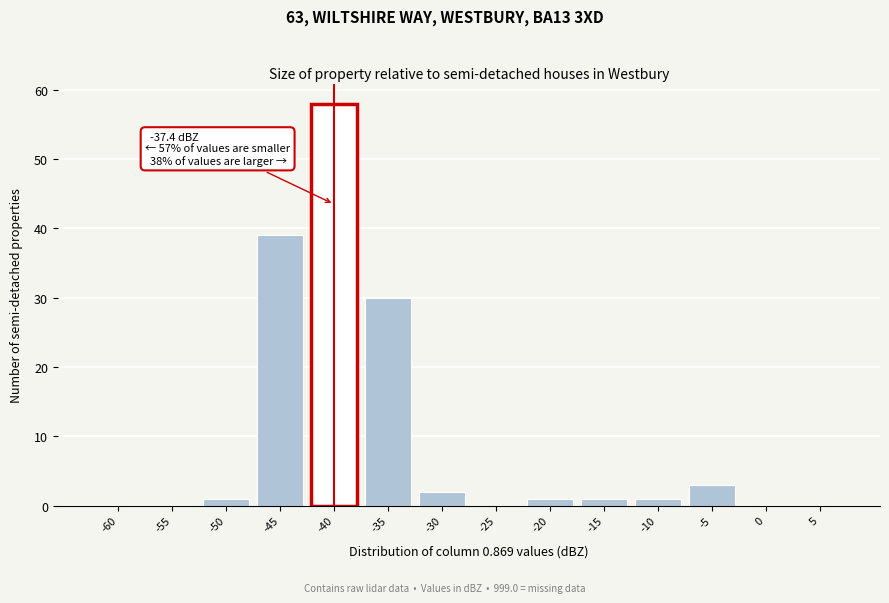

Reading right to left, extract all data points from this chart.

5=0	0=0	-5=3	-10=1	-15=1	-20=1	-25=0	-30=2	-35=30	-40=58	-45=39	-50=1	-55=0	-60=0